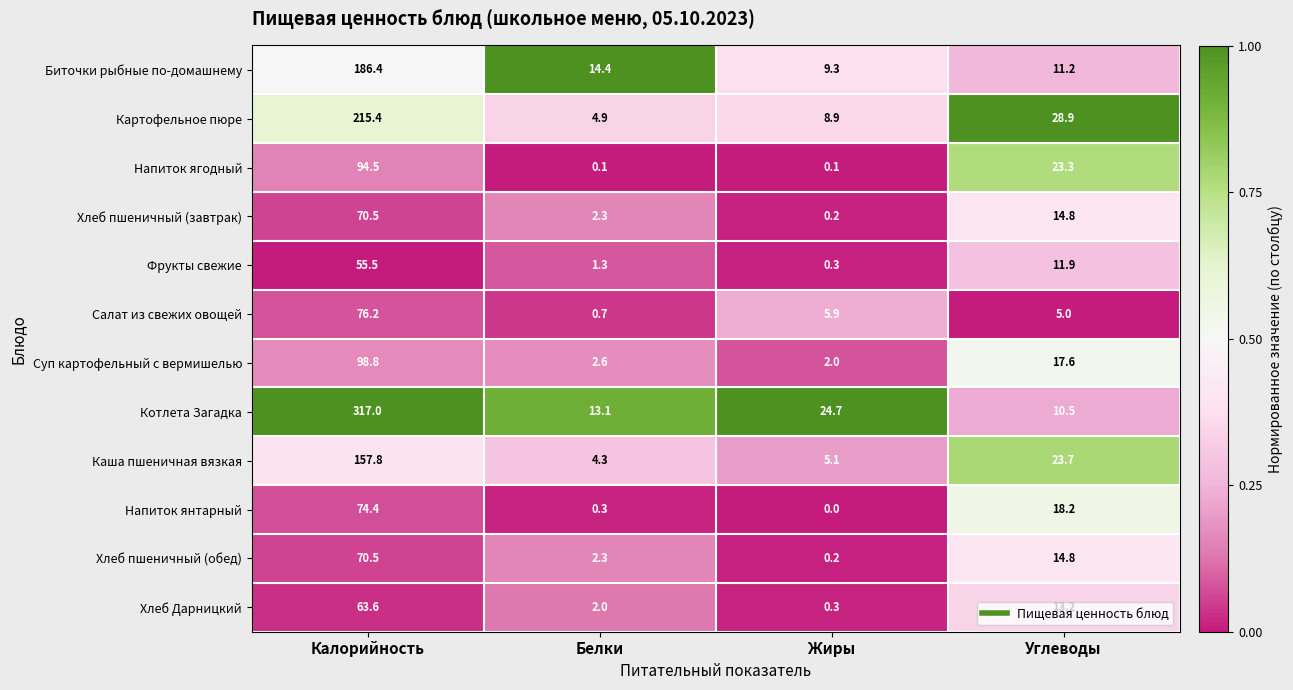

At how many categories does at least one series exceed 0?

4